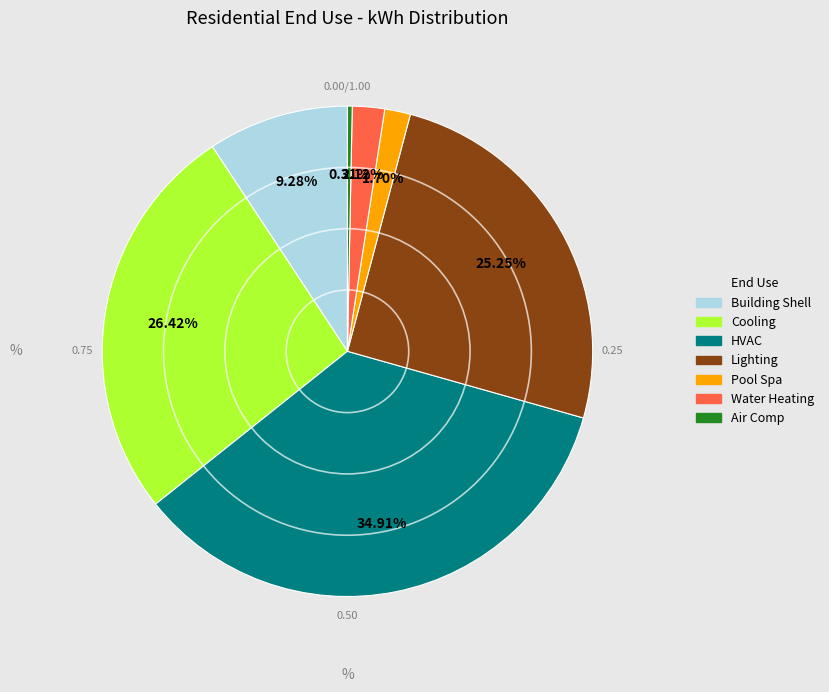

Which category has the biggest portion of the pie?

HVAC